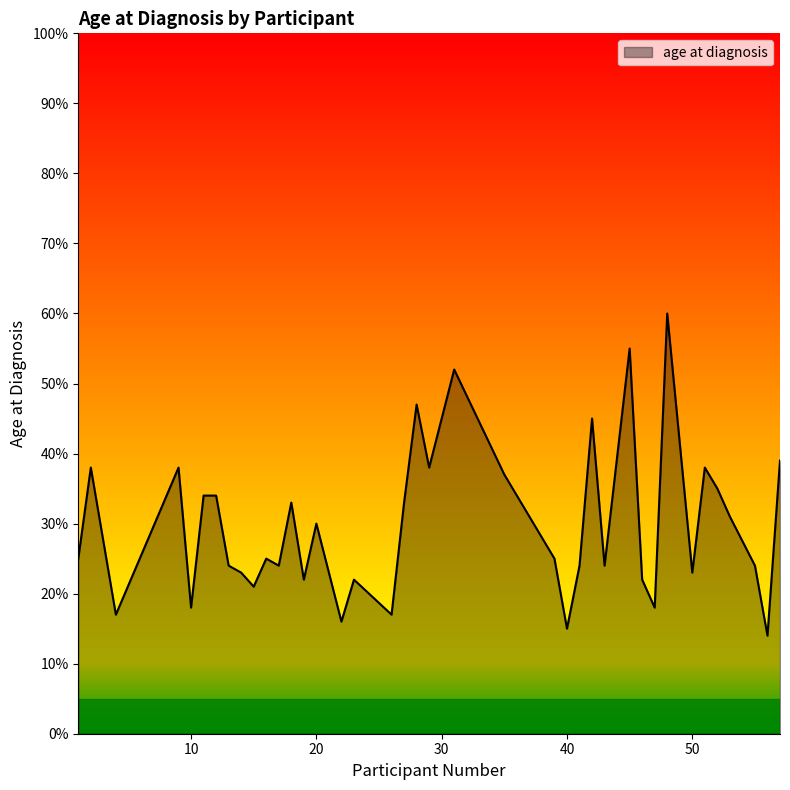

What is the maximum value shown in the chart?

60